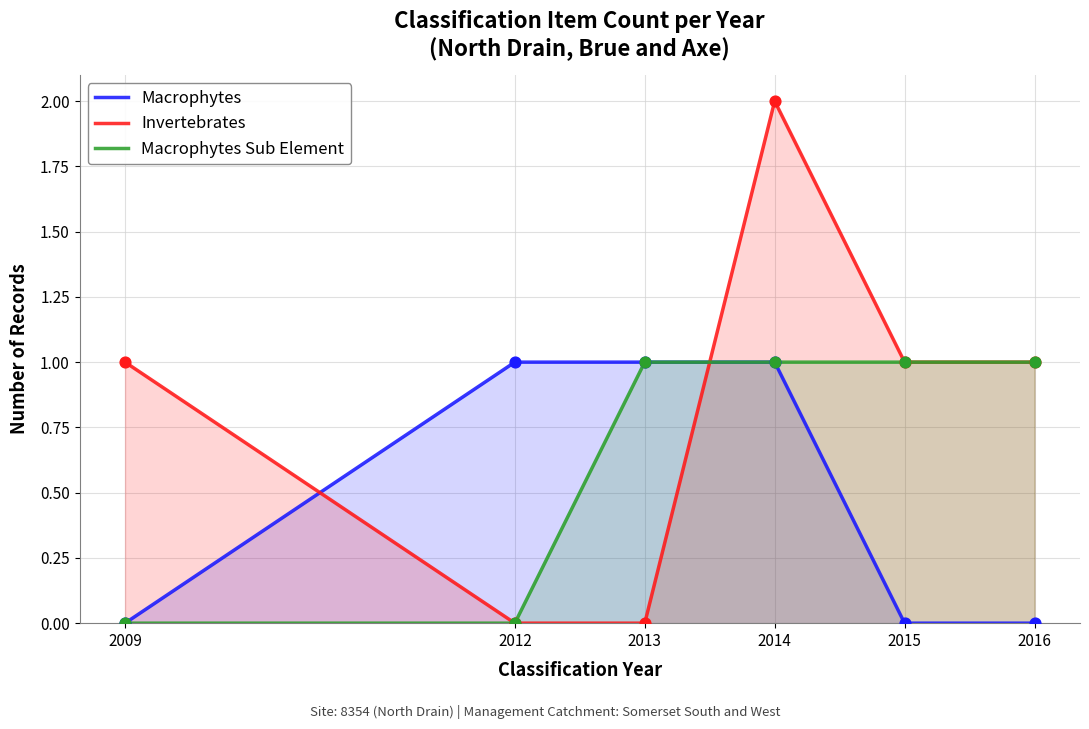

What is the total value across all series at 2012?

1